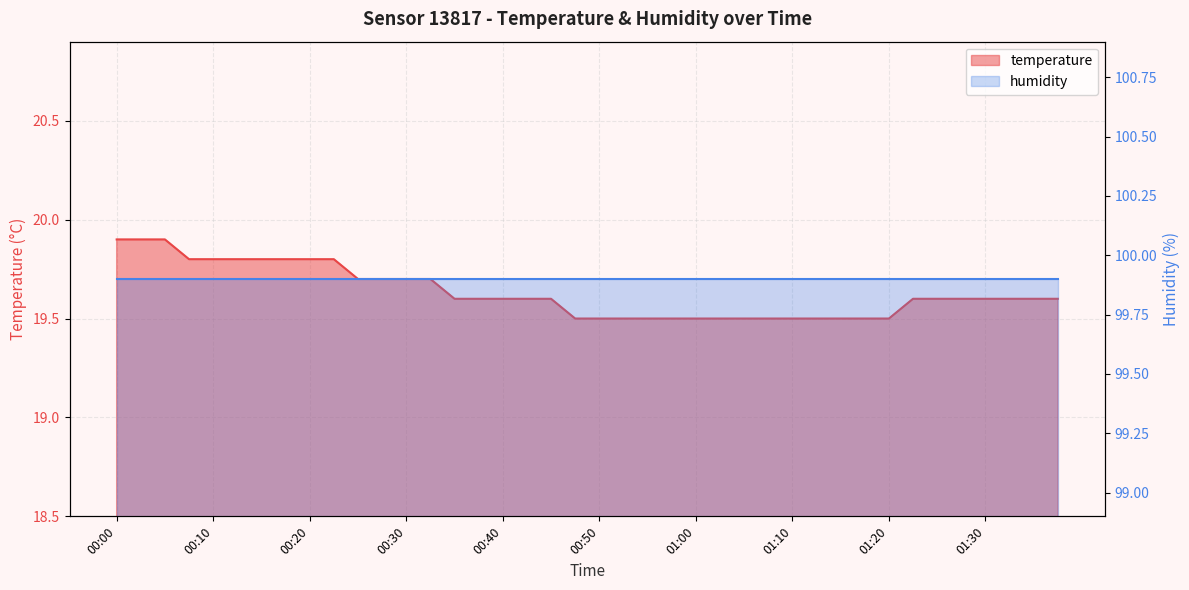

Reading right to left, what are all the values shown in this chart?

01:37=19.6	01:35=19.6	01:32=19.6	01:30=19.6	01:27=19.6	01:25=19.6	01:22=19.6	01:20=19.5	01:17=19.5	01:15=19.5	01:12=19.5	01:10=19.5	01:07=19.5	01:05=19.5	01:02=19.5	01:00=19.5	00:57=19.5	00:55=19.5	00:52=19.5	00:50=19.5	00:47=19.5	00:45=19.6	00:42=19.6	00:40=19.6	00:37=19.6	00:35=19.6	00:33=19.7	00:30=19.7	00:28=19.7	00:25=19.7	00:23=19.8	00:20=19.8	00:18=19.8	00:15=19.8	00:13=19.8	00:10=19.8	00:08=19.8	00:05=19.9	00:03=19.9	00:00=19.9